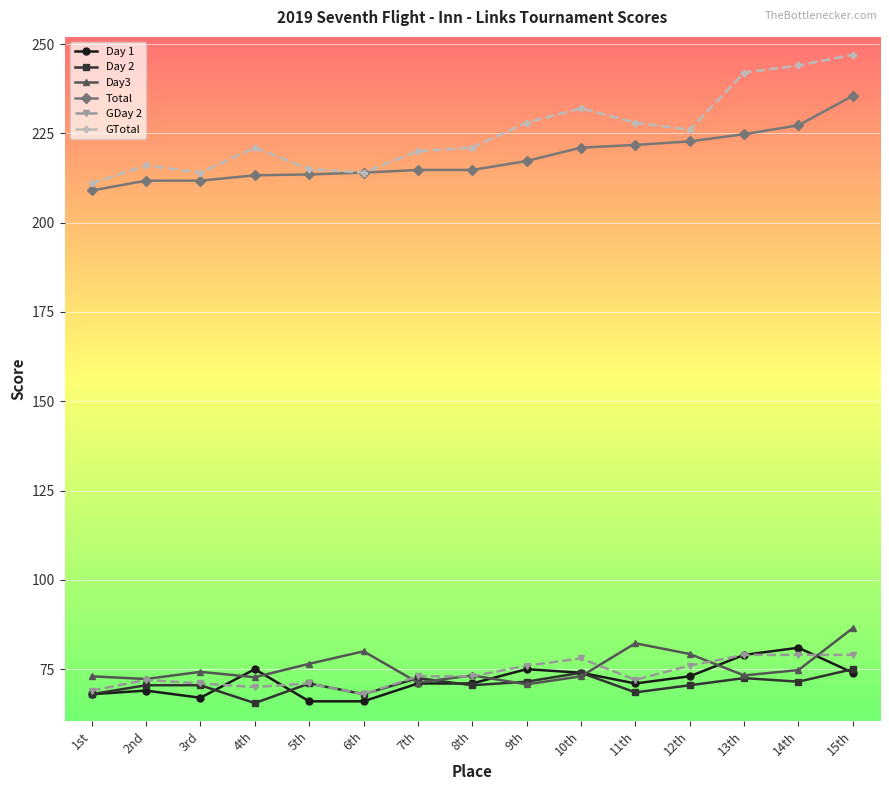

The Day 1 series shows 47.5 at 8th. True or false?

False